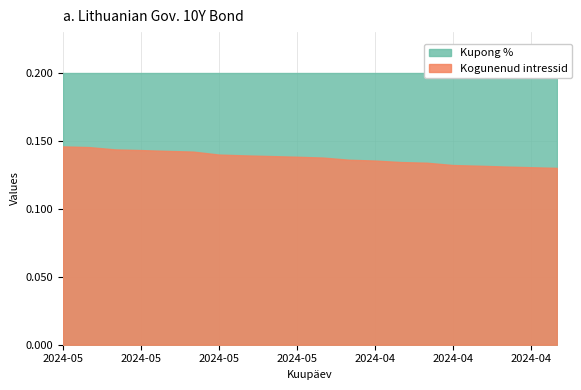

What are all the series names shown in the legend?

Kupong %, Kogunenud intressid